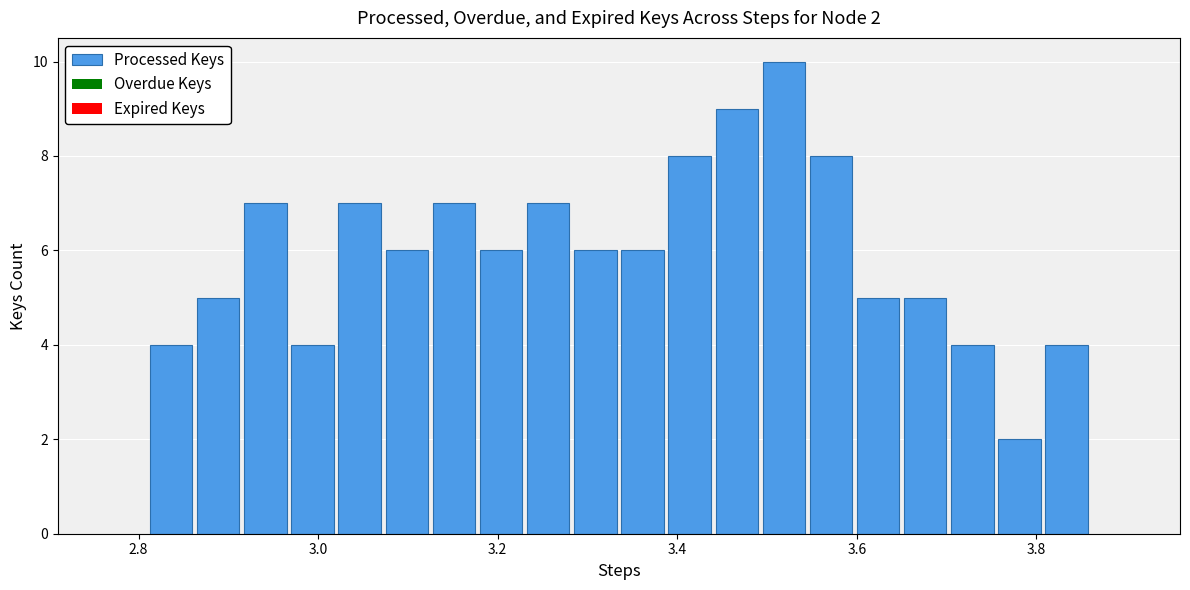

Around what value on the x-axis is the tallest bar? Give the approximate position of its centre, as read against the axis.

3.52